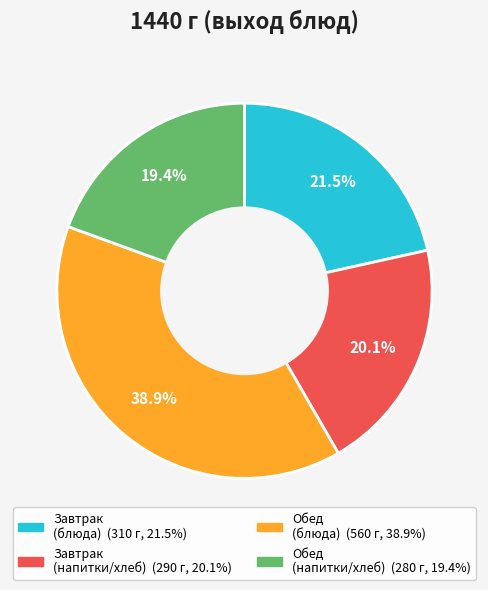

Is there a majority slice in this chart?

No